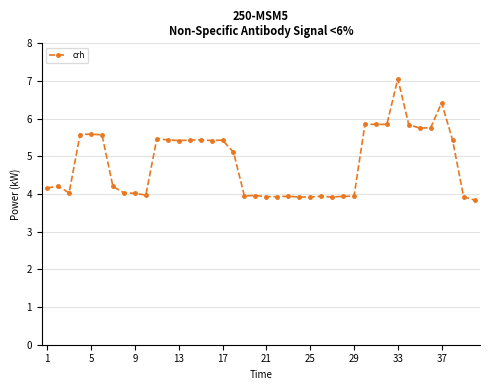

How many lines are shown in the chart?

1